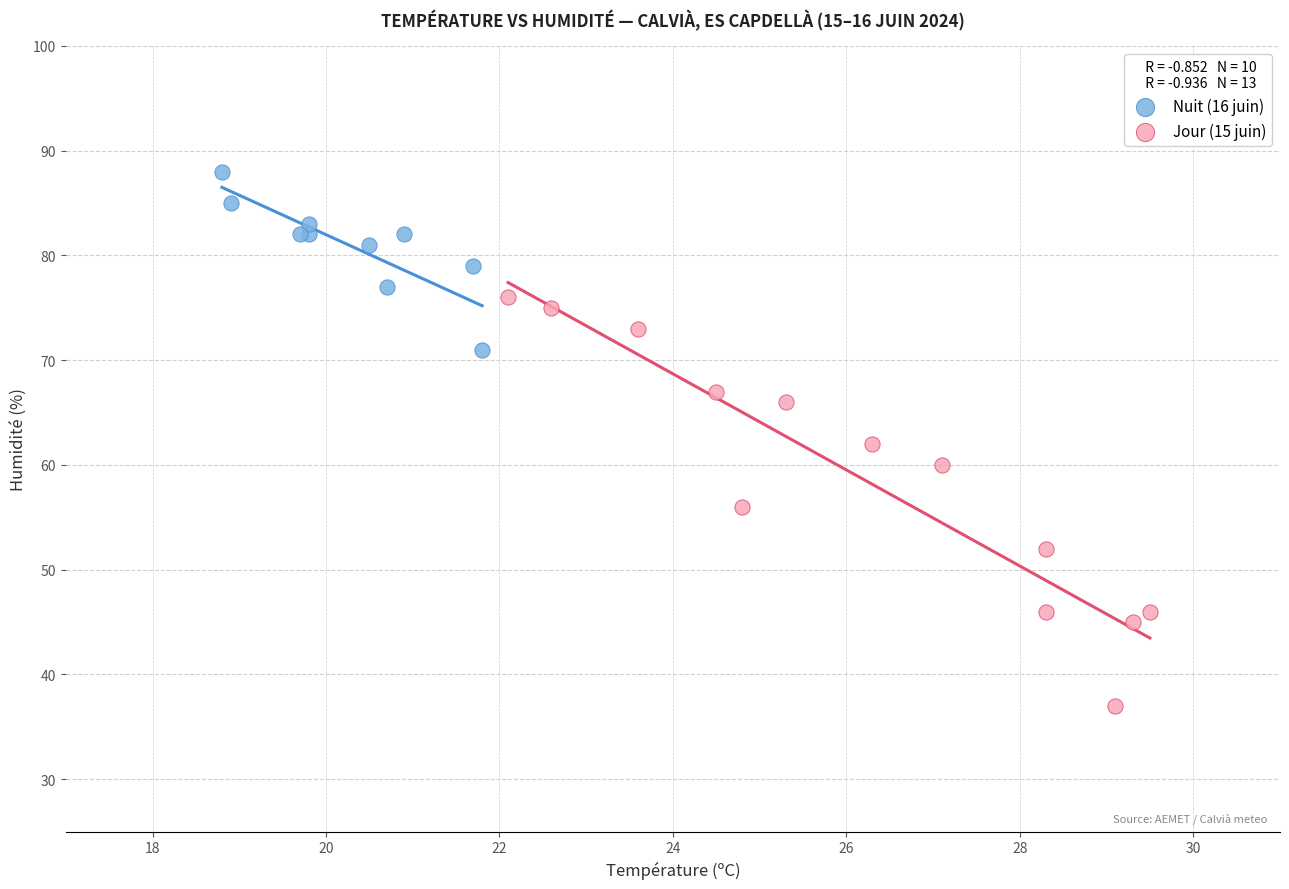

Which series has the widest spread of Y values?

Jour (15 juin)